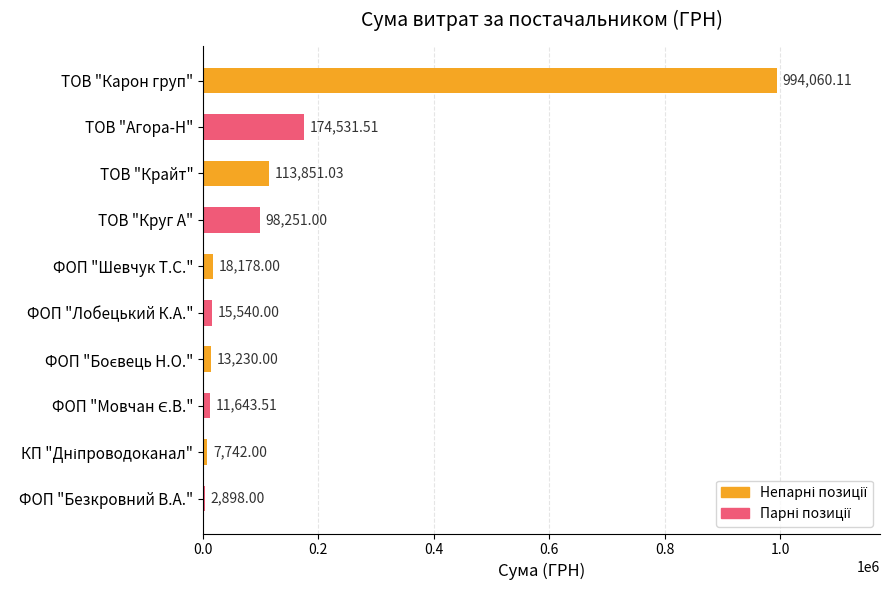

Which label corresponds to the largest value in the chart?

ТОВ "Карон груп"